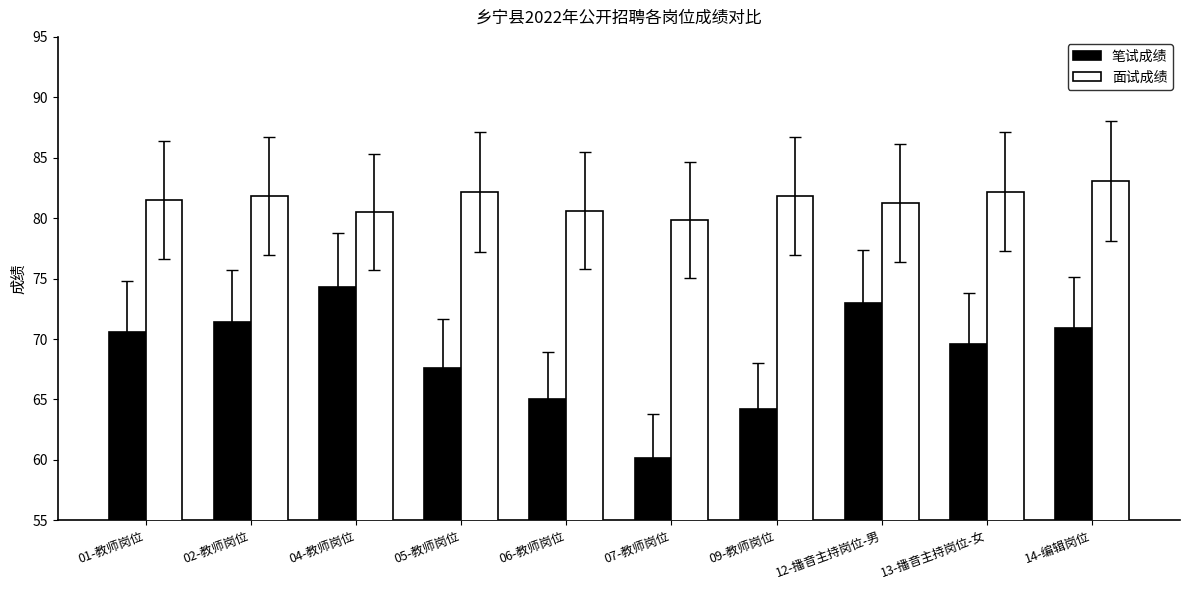

What is the highest value of the 面试成绩 series?

83.1